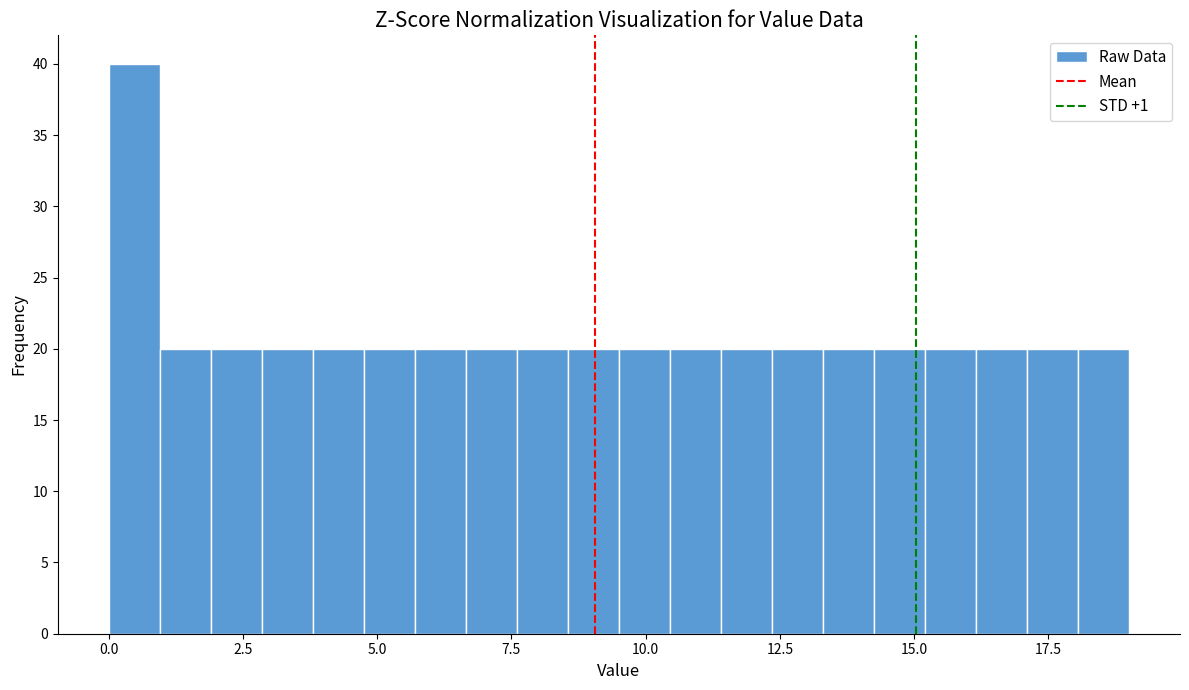

Around what value on the x-axis is the tallest bar? Give the approximate position of its centre, as read against the axis.

0.5